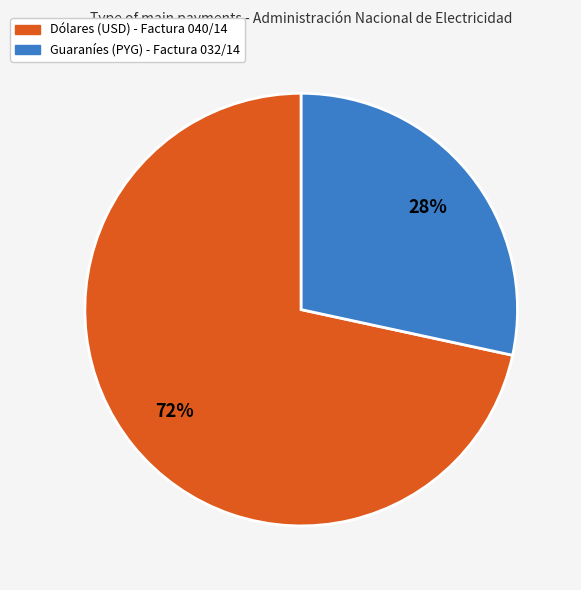

How many slices are in this pie chart?

2